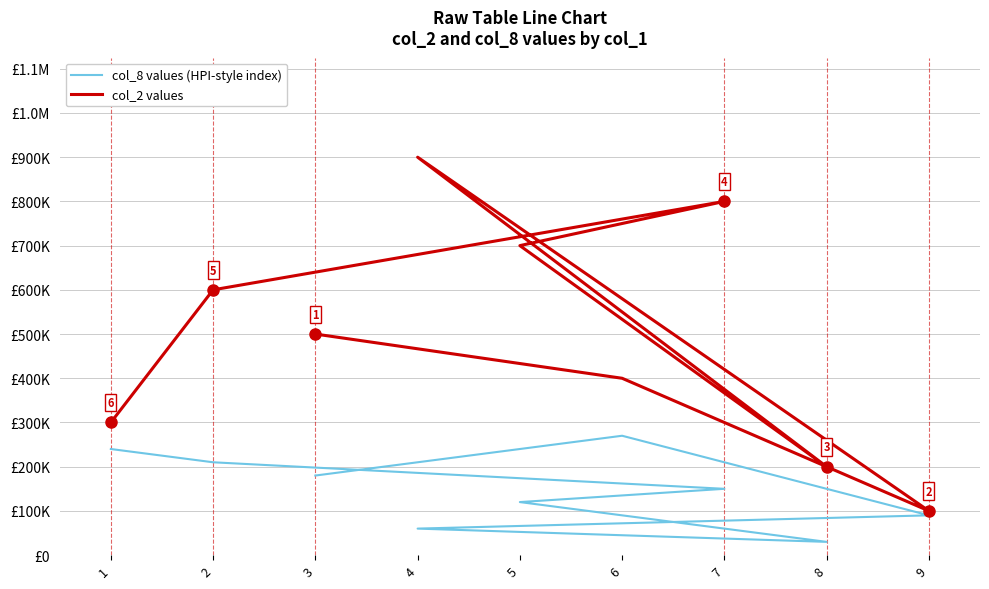

What is the total value across all series at 4?

960000